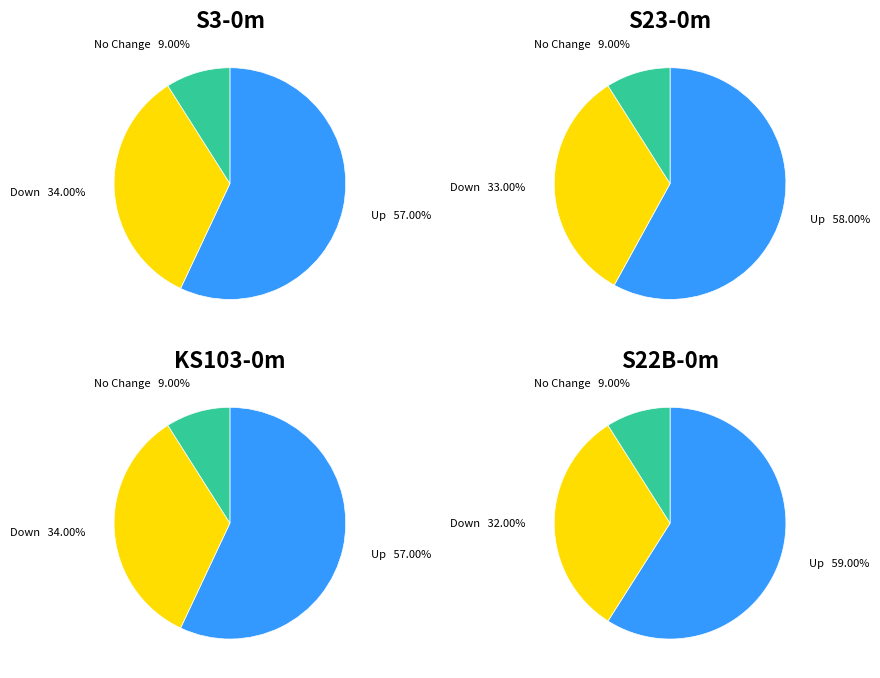

To the nearest percent, what is the difference between the up and down slice percentages?

23%